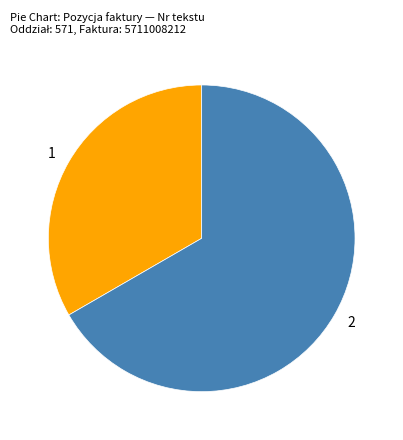

The 1 slice represents 33% of the pie. True or false?

True